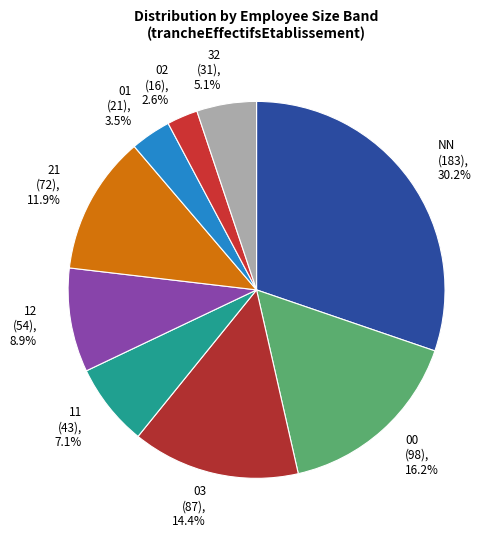

To the nearest percent, what is the difference between the largest and smallest slice percentages?

28%